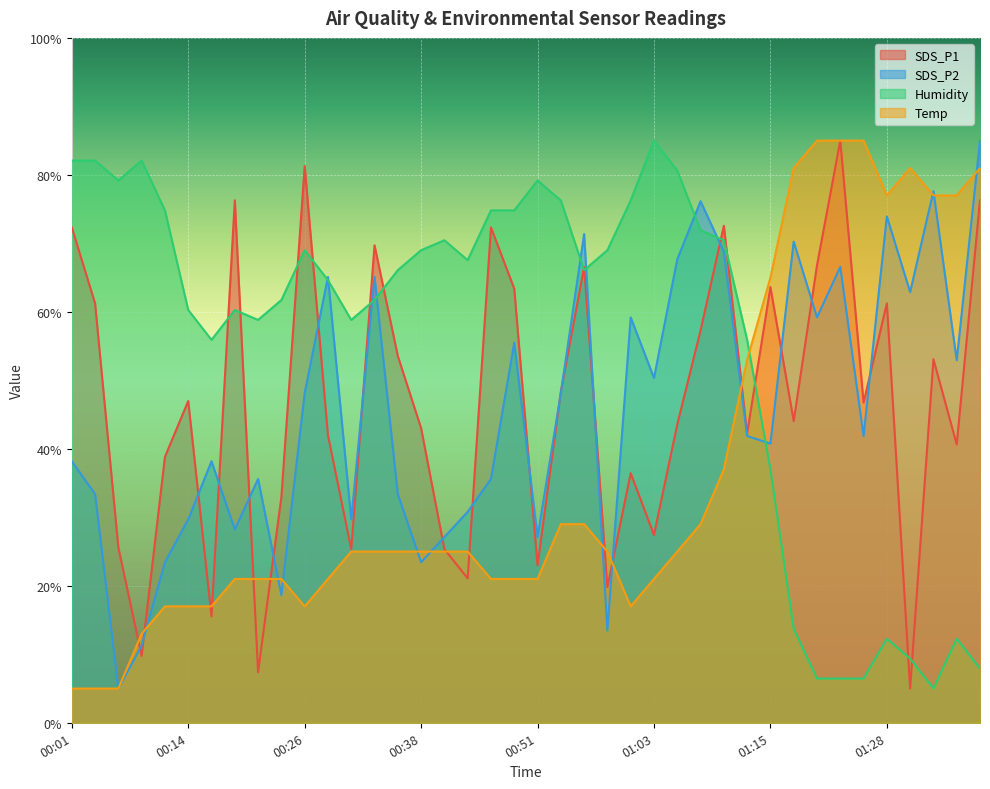

What is the minimum value for SDS_P1?

5.0